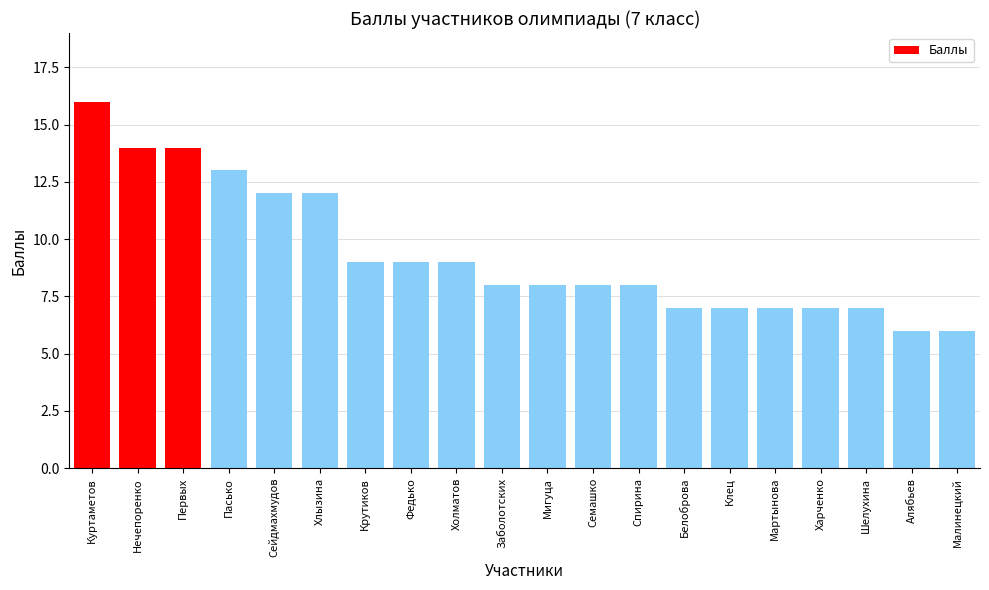

Reading right to left, what are all the values shown in this chart?

6	6	7	7	7	7	7	8	8	8	8	9	9	9	12	12	13	14	14	16